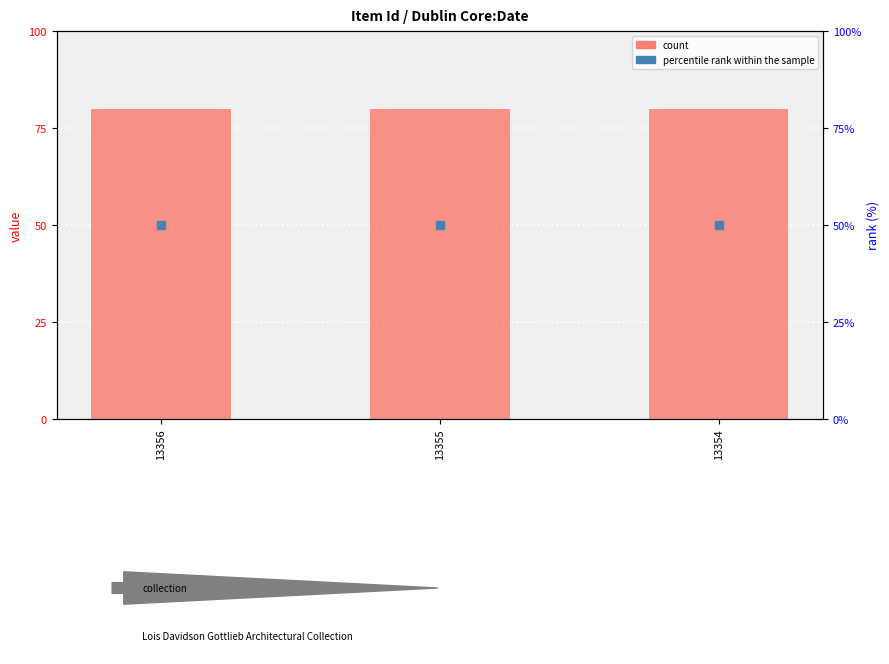

Which series reaches the minimum Y coordinate?

percentile rank within the sample